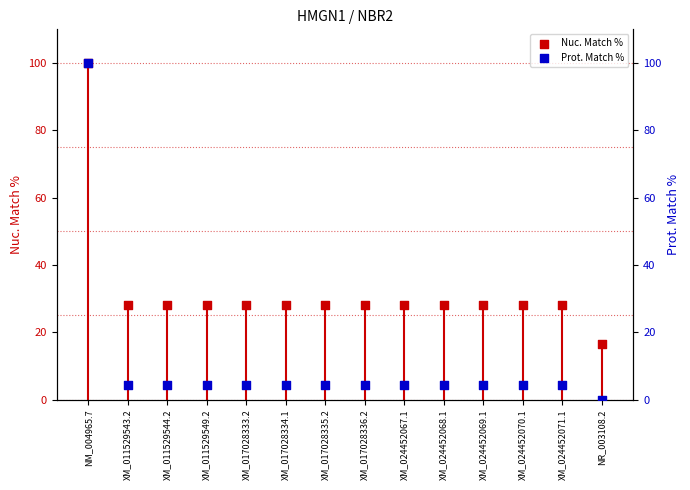

Which series reaches the maximum Y coordinate?

Nuc. Match %